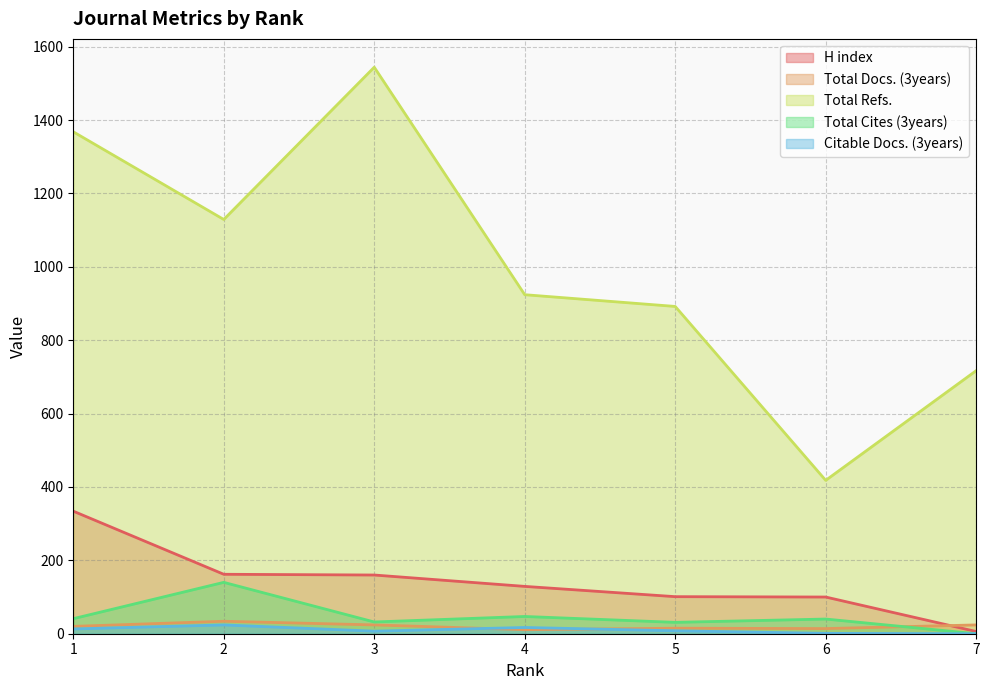

How many interior local peaks does the Total Cites (3years) series have?

3